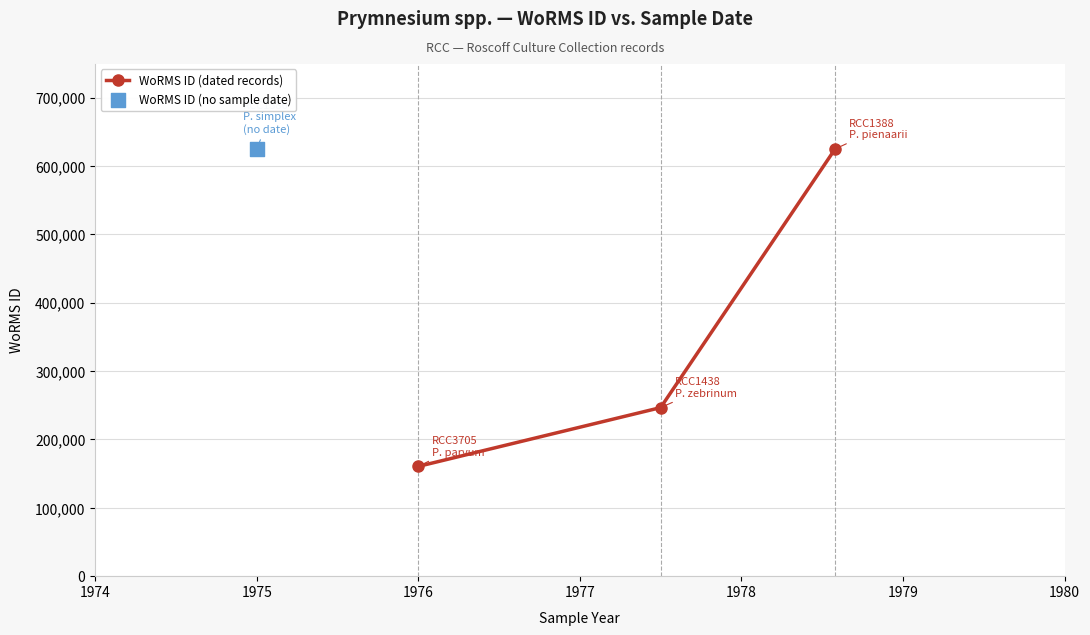

What is the maximum value for WoRMS ID (dated records)?

624972